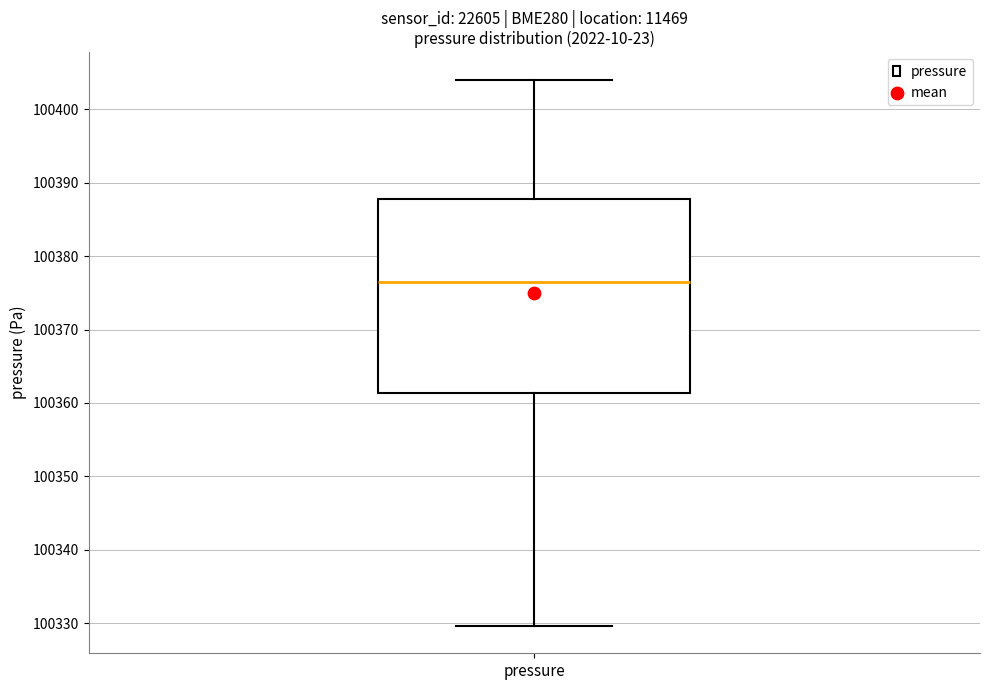

Where does the upper whisker of the box for pressure end on the y-axis? The values are not printed on the chart, so give them approximately, as read against the axis.

100404